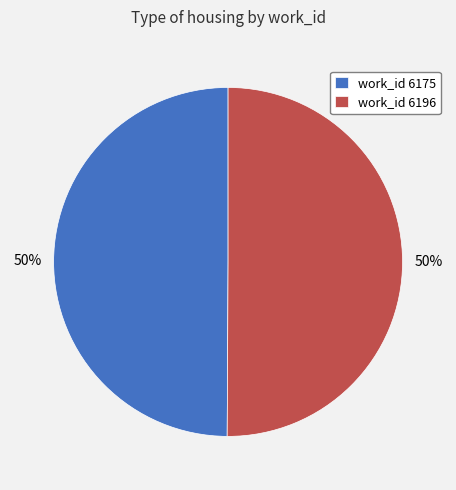

Is the sum of work_id 6175 and work_id 6196 greater than half?

Yes